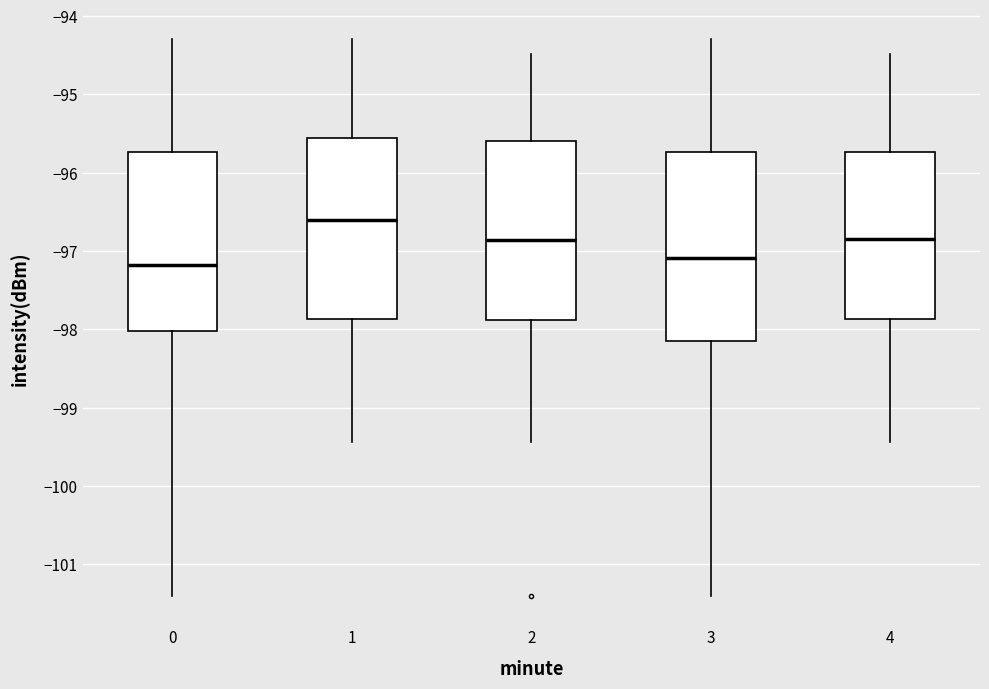

Reading left to right, read every box against the y-axis: the position of its median line, the range the box covers, and the ends of its whiskers. The values are not printed on the chart, so give them approximately, as read against the axis.

0: median -97.2, box -98.0 to -95.7, whiskers -101.4 to -94.3
1: median -96.6, box -97.9 to -95.6, whiskers -99.4 to -94.3
2: median -96.9, box -97.9 to -95.6, whiskers -99.4 to -94.5
3: median -97.1, box -98.1 to -95.7, whiskers -101.4 to -94.3
4: median -96.8, box -97.9 to -95.7, whiskers -99.4 to -94.5